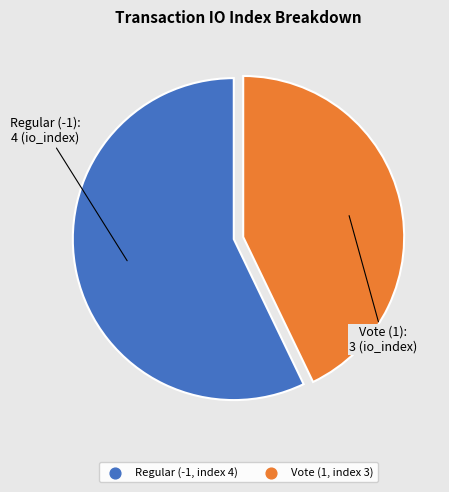

True or false: Regular (-1, index 4) accounts for 63% of the total.

False